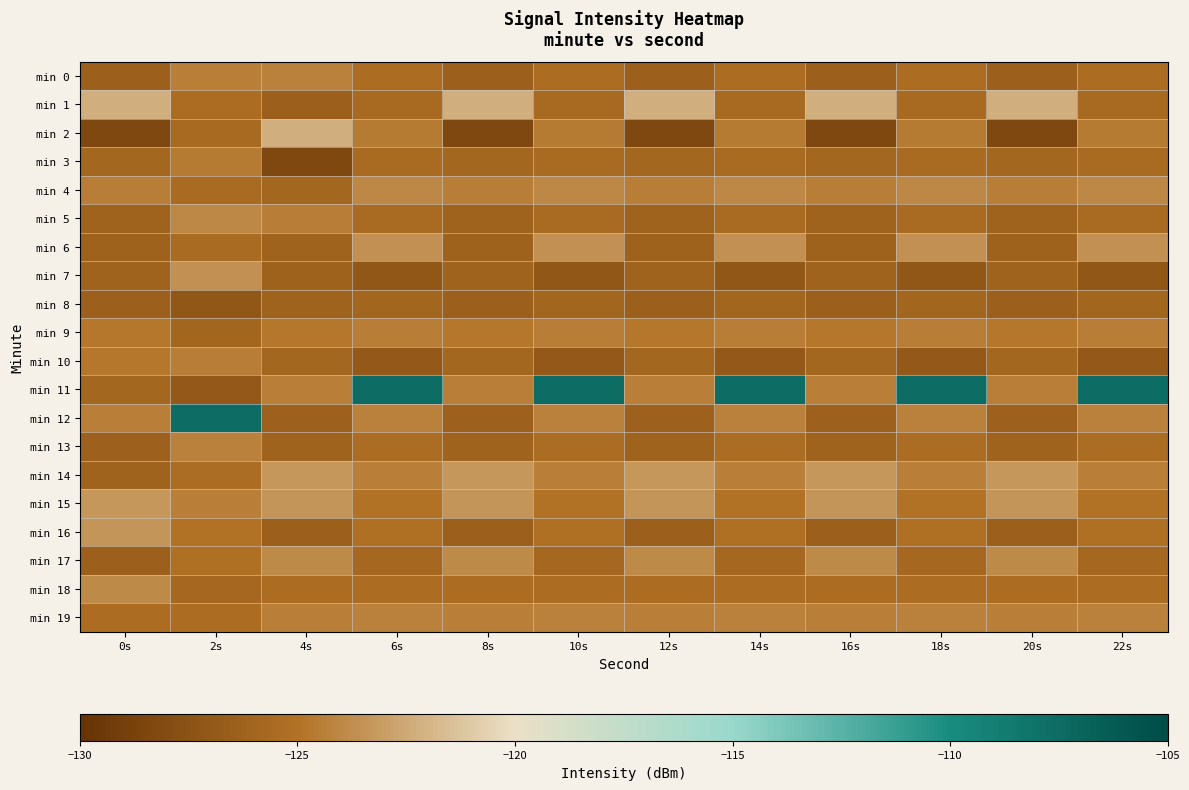

Reading right to left, extract all data points from this chart.

min 0: 22s=-125.3	20s=-126.4	18s=-125.3	16s=-126.4	14s=-125.3	12s=-126.4	10s=-125.3	8s=-126.4	6s=-125.3	4s=-124.3	2s=-124.4	0s=-126.4
min 1: 22s=-125.6	20s=-122.3	18s=-125.6	16s=-122.3	14s=-125.6	12s=-122.3	10s=-125.6	8s=-122.3	6s=-125.6	4s=-126.4	2s=-125.3	0s=-122.3
min 2: 22s=-124.5	20s=-128.2	18s=-124.5	16s=-128.2	14s=-124.5	12s=-128.2	10s=-124.5	8s=-128.2	6s=-124.5	4s=-122.3	2s=-125.6	0s=-128.2
min 3: 22s=-125.6	20s=-125.9	18s=-125.6	16s=-125.9	14s=-125.6	12s=-125.9	10s=-125.6	8s=-125.9	6s=-125.6	4s=-128.2	2s=-124.5	0s=-125.9
min 4: 22s=-124.0	20s=-124.5	18s=-124.0	16s=-124.5	14s=-124.0	12s=-124.5	10s=-124.0	8s=-124.5	6s=-124.0	4s=-125.9	2s=-125.6	0s=-124.5
min 5: 22s=-125.6	20s=-126.1	18s=-125.6	16s=-126.1	14s=-125.6	12s=-126.1	10s=-125.6	8s=-126.1	6s=-125.6	4s=-124.5	2s=-124.0	0s=-126.1
min 6: 22s=-123.6	20s=-126.2	18s=-123.6	16s=-126.2	14s=-123.6	12s=-126.2	10s=-123.6	8s=-126.2	6s=-123.6	4s=-126.1	2s=-125.6	0s=-126.2
min 7: 22s=-127.1	20s=-126.2	18s=-127.1	16s=-126.2	14s=-127.1	12s=-126.2	10s=-127.1	8s=-126.2	6s=-127.1	4s=-126.2	2s=-123.6	0s=-126.2
min 8: 22s=-125.9	20s=-126.5	18s=-125.9	16s=-126.5	14s=-125.9	12s=-126.5	10s=-125.9	8s=-126.5	6s=-125.9	4s=-126.2	2s=-127.1	0s=-126.5
min 9: 22s=-124.5	20s=-124.8	18s=-124.5	16s=-124.8	14s=-124.5	12s=-124.8	10s=-124.5	8s=-124.8	6s=-124.5	4s=-124.8	2s=-125.9	0s=-124.8
min 10: 22s=-126.9	20s=-125.9	18s=-126.9	16s=-125.9	14s=-126.9	12s=-125.9	10s=-126.9	8s=-125.9	6s=-126.9	4s=-125.9	2s=-124.5	0s=-124.8
min 11: 22s=-107.6	20s=-124.4	18s=-107.6	16s=-124.4	14s=-107.6	12s=-124.4	10s=-107.6	8s=-124.4	6s=-107.6	4s=-124.4	2s=-126.9	0s=-125.9
min 12: 22s=-124.3	20s=-126.4	18s=-124.3	16s=-126.4	14s=-124.3	12s=-126.4	10s=-124.3	8s=-126.4	6s=-124.3	4s=-126.4	2s=-107.6	0s=-124.4
min 13: 22s=-125.5	20s=-126.1	18s=-125.5	16s=-126.1	14s=-125.5	12s=-126.1	10s=-125.5	8s=-126.1	6s=-125.5	4s=-126.1	2s=-124.3	0s=-126.4
min 14: 22s=-124.4	20s=-123.3	18s=-124.4	16s=-123.3	14s=-124.4	12s=-123.3	10s=-124.4	8s=-123.3	6s=-124.4	4s=-123.3	2s=-125.5	0s=-126.1
min 15: 22s=-125.0	20s=-123.5	18s=-125.0	16s=-123.5	14s=-125.0	12s=-123.5	10s=-125.0	8s=-123.5	6s=-125.0	4s=-123.5	2s=-124.4	0s=-123.3
min 16: 22s=-125.2	20s=-126.4	18s=-125.2	16s=-126.4	14s=-125.2	12s=-126.4	10s=-125.2	8s=-126.4	6s=-125.2	4s=-126.4	2s=-125.0	0s=-123.5
min 17: 22s=-125.7	20s=-123.9	18s=-125.7	16s=-123.9	14s=-125.7	12s=-123.9	10s=-125.7	8s=-123.9	6s=-125.7	4s=-123.9	2s=-125.2	0s=-126.4
min 18: 22s=-125.4	20s=-125.4	18s=-125.4	16s=-125.4	14s=-125.4	12s=-125.4	10s=-125.4	8s=-125.4	6s=-125.4	4s=-125.4	2s=-125.7	0s=-123.9
min 19: 22s=-124.3	20s=-124.4	18s=-124.3	16s=-124.4	14s=-124.3	12s=-124.4	10s=-124.3	8s=-124.4	6s=-124.3	4s=-124.4	2s=-125.4	0s=-125.4